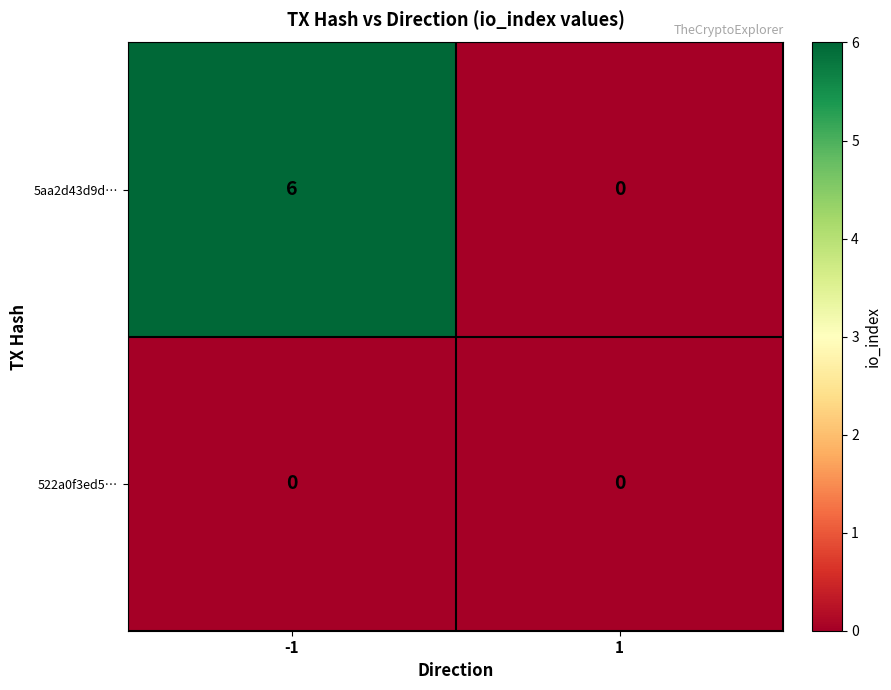

List the series in order of their overall mean, highest first.

5aa2d43d9d…, 522a0f3ed5…